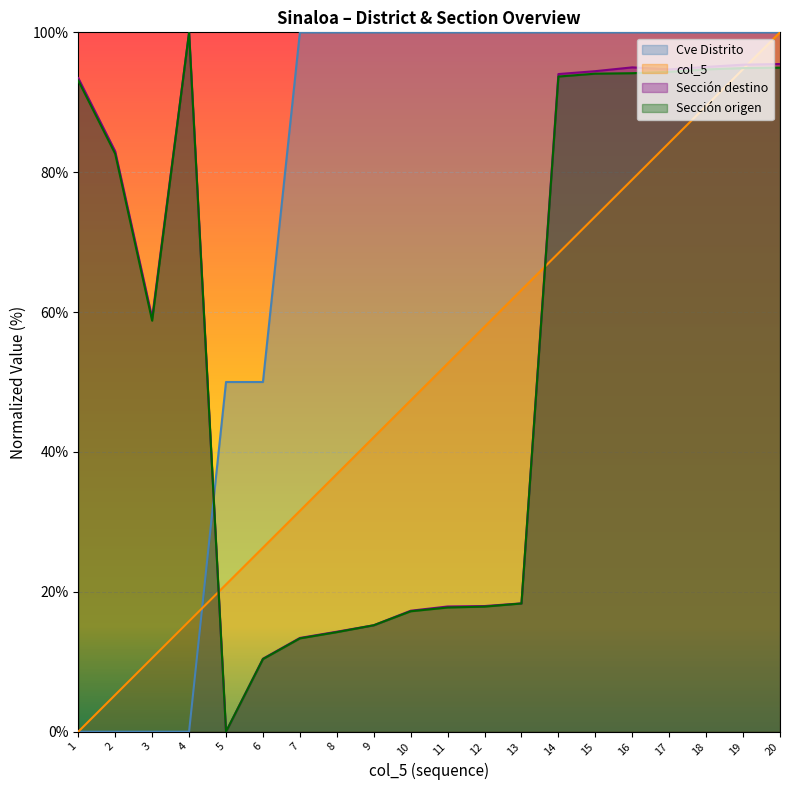

Reading left to right, list all the values displayed in this chart.

Cve Distrito: 1=0.0	2=0.0	3=0.0	4=0.0	5=50.0	6=50.0	7=100.0	8=100.0	9=100.0	10=100.0	11=100.0	12=100.0	13=100.0	14=100.0	15=100.0	16=100.0	17=100.0	18=100.0	19=100.0	20=100.0
col_5: 1=0.0	2=5.3	3=10.5	4=15.8	5=21.1	6=26.3	7=31.6	8=36.8	9=42.1	10=47.4	11=52.6	12=57.9	13=63.2	14=68.4	15=73.7	16=78.9	17=84.2	18=89.5	19=94.7	20=100.0
Sección destino: 1=93.5	2=83.0	3=59.2	4=100.0	5=0.0	6=10.4	7=13.4	8=14.3	9=15.2	10=17.3	11=17.9	12=18.0	13=18.3	14=94.0	15=94.4	16=95.0	17=94.7	18=95.1	19=95.4	20=95.5
Sección origen: 1=93.1	2=82.6	3=58.8	4=100.0	5=0.0	6=10.4	7=13.3	8=14.2	9=15.2	10=17.2	11=17.8	12=17.9	13=18.3	14=93.7	15=94.1	16=94.2	17=94.3	18=94.7	19=94.9	20=94.9